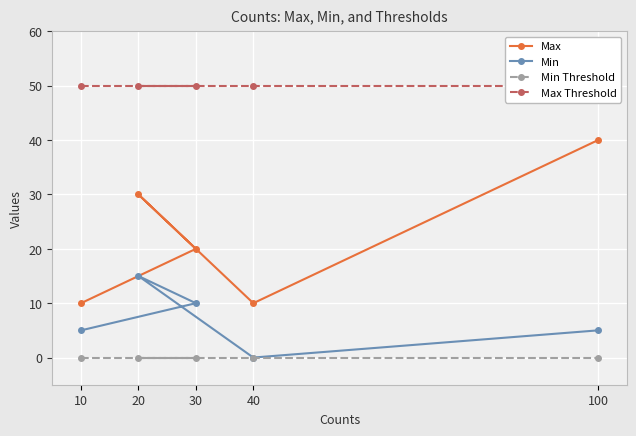

True or false: Min Threshold has a value of 0 at 10.

True